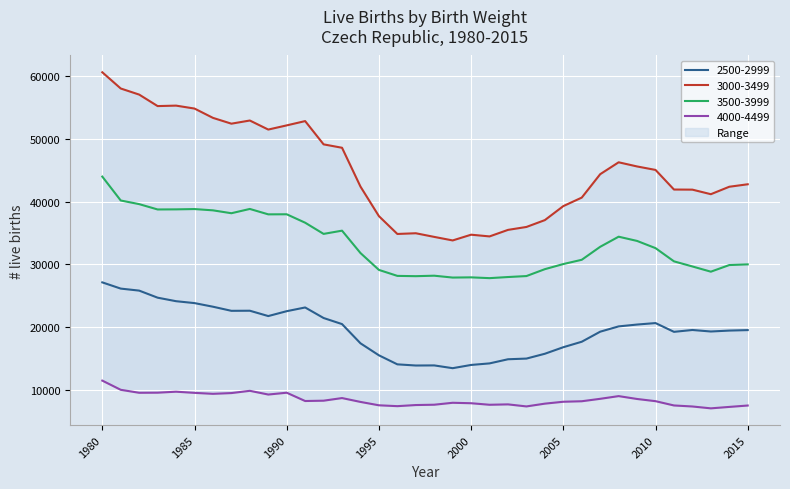

At which label does 3500-3999 reach its peak?

1980